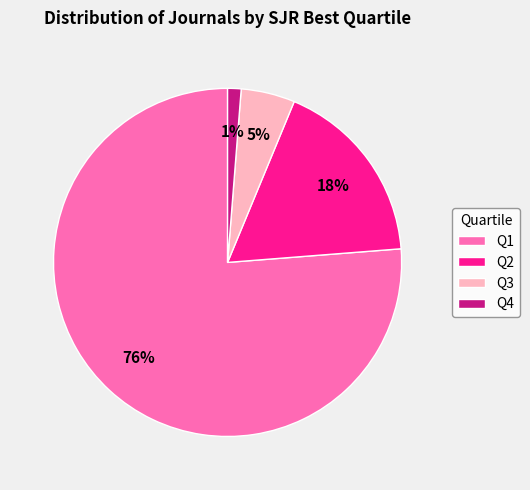

How many segments does this pie chart have?

4